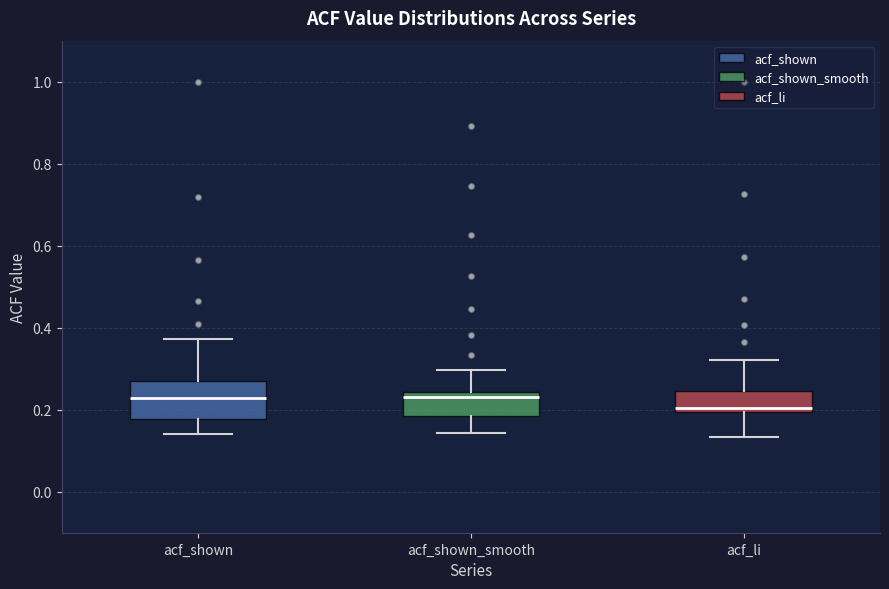

Reading left to right, read every box against the y-axis: the position of its median line, the range the box covers, and the ends of its whiskers. The values are not printed on the chart, so give them approximately, as read against the axis.

acf_shown: median 0.22, box 0.18 to 0.26, whiskers 0.14 to 0.38
acf_shown_smooth: median 0.24 (just below the box's upper edge), box 0.18 to 0.24, whiskers 0.14 to 0.30
acf_li: median 0.20 (just above the box's lower edge), box 0.20 to 0.24, whiskers 0.14 to 0.32